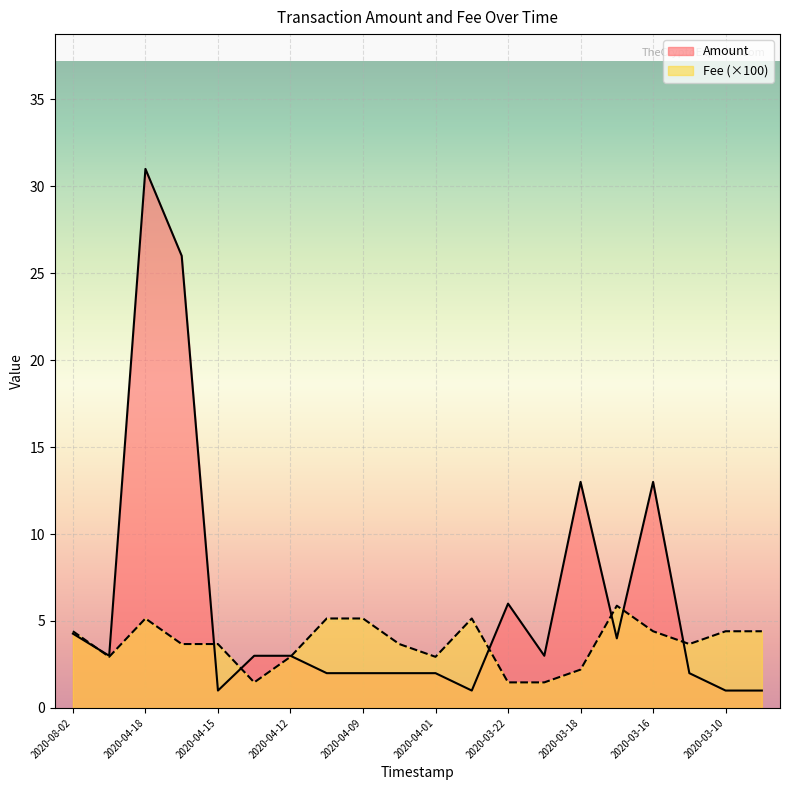

Reading left to right, extract all data points from this chart.

Amount: 4.3	3.0	31.0	26.0	1.0	3.0	3.0	2.0	2.0	2.0	2.0	1.0	6.0	3.0	13.0	4.0	13.0	2.0	1.0	1.0
Fee: 4.4	2.9	5.1	3.7	3.7	1.5	2.9	5.1	5.1	3.7	2.9	5.1	1.5	1.5	2.2	5.9	4.4	3.7	4.4	4.4